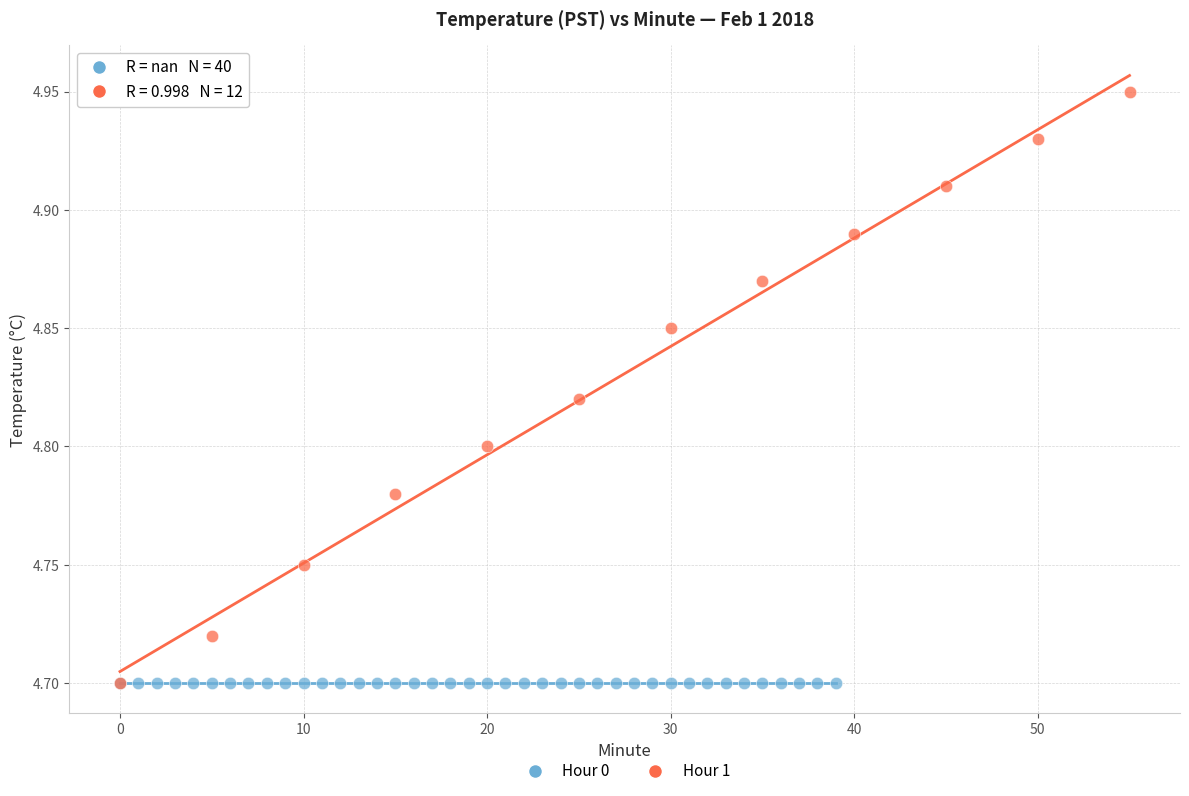

What are all the series names shown in the legend?

Hour 0, Hour 1